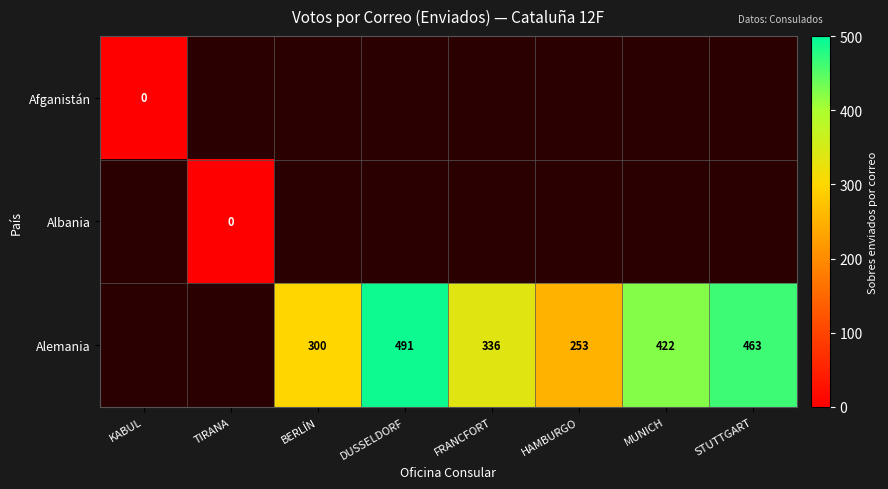

What is the difference between the Alemania values at BERLÍN and MUNICH?

122